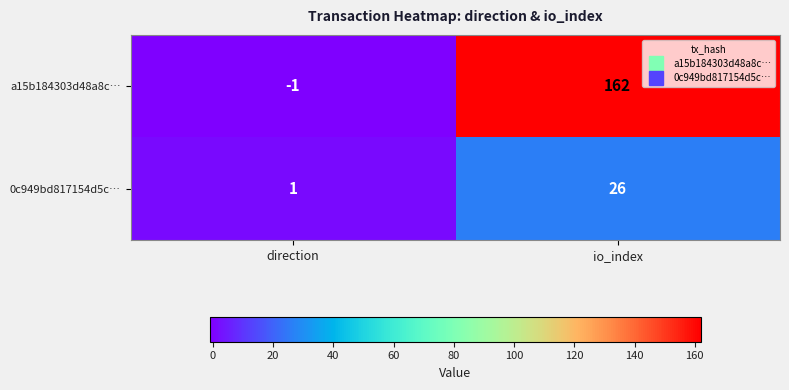

How many series are shown in this chart?

2